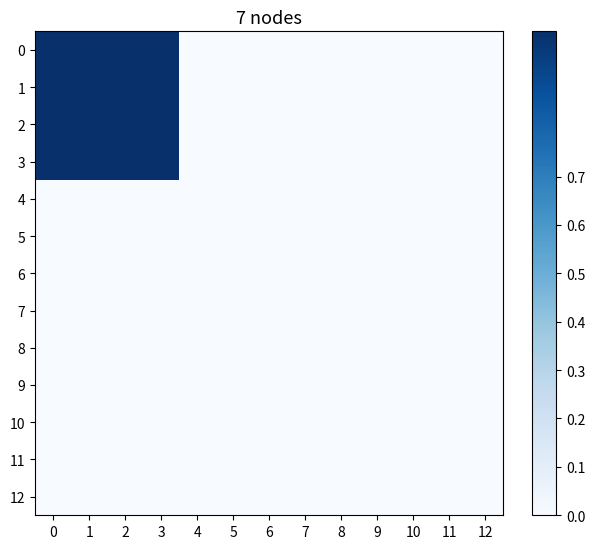

Reading left to right, what are all the values shown in this chart?

0: 0=1	1=1	2=1	3=1	4=0	5=0	6=0	7=0	8=0	9=0	10=0	11=0	12=0
1: 0=1	1=1	2=1	3=1	4=0	5=0	6=0	7=0	8=0	9=0	10=0	11=0	12=0
2: 0=1	1=1	2=1	3=1	4=0	5=0	6=0	7=0	8=0	9=0	10=0	11=0	12=0
3: 0=1	1=1	2=1	3=1	4=0	5=0	6=0	7=0	8=0	9=0	10=0	11=0	12=0
4: 0=0	1=0	2=0	3=0	4=0	5=0	6=0	7=0	8=0	9=0	10=0	11=0	12=0
5: 0=0	1=0	2=0	3=0	4=0	5=0	6=0	7=0	8=0	9=0	10=0	11=0	12=0
6: 0=0	1=0	2=0	3=0	4=0	5=0	6=0	7=0	8=0	9=0	10=0	11=0	12=0
7: 0=0	1=0	2=0	3=0	4=0	5=0	6=0	7=0	8=0	9=0	10=0	11=0	12=0
8: 0=0	1=0	2=0	3=0	4=0	5=0	6=0	7=0	8=0	9=0	10=0	11=0	12=0
9: 0=0	1=0	2=0	3=0	4=0	5=0	6=0	7=0	8=0	9=0	10=0	11=0	12=0
10: 0=0	1=0	2=0	3=0	4=0	5=0	6=0	7=0	8=0	9=0	10=0	11=0	12=0
11: 0=0	1=0	2=0	3=0	4=0	5=0	6=0	7=0	8=0	9=0	10=0	11=0	12=0
12: 0=0	1=0	2=0	3=0	4=0	5=0	6=0	7=0	8=0	9=0	10=0	11=0	12=0